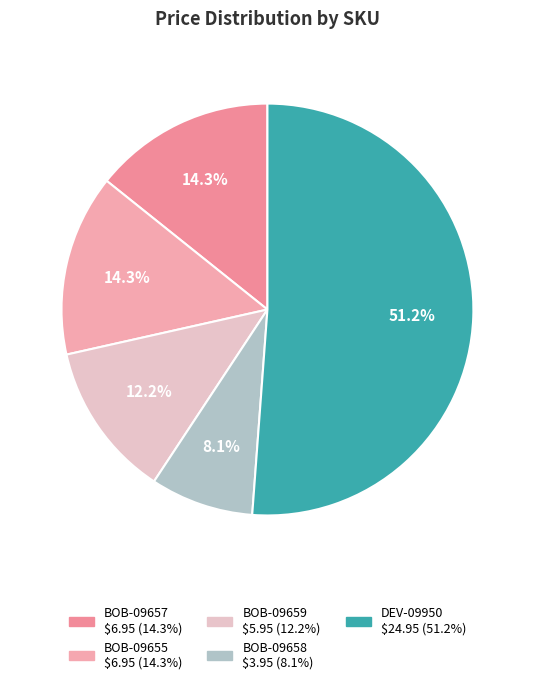

Combined, what portion of the pie is DEV-09950 and BOB-09658?

59.3%